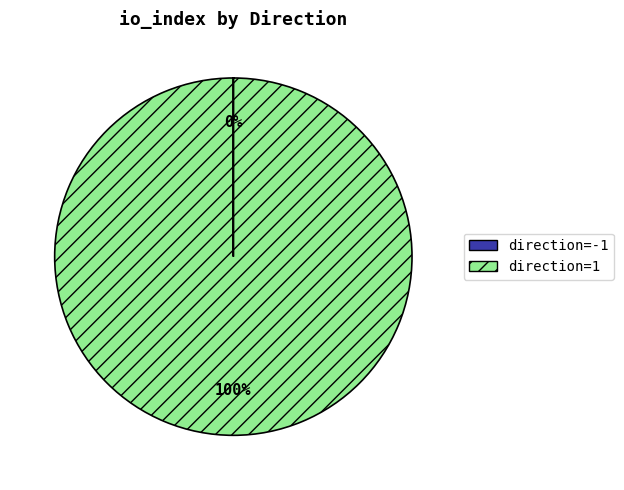

True or false: direction=1 accounts for 88% of the total.

False